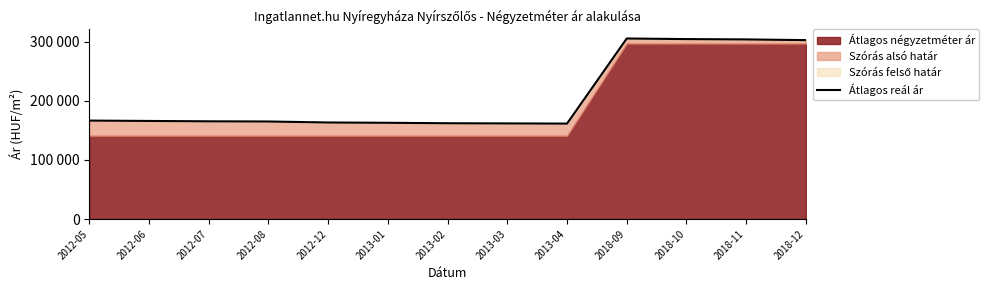

At which label is the value closest to 233241?

2012-05